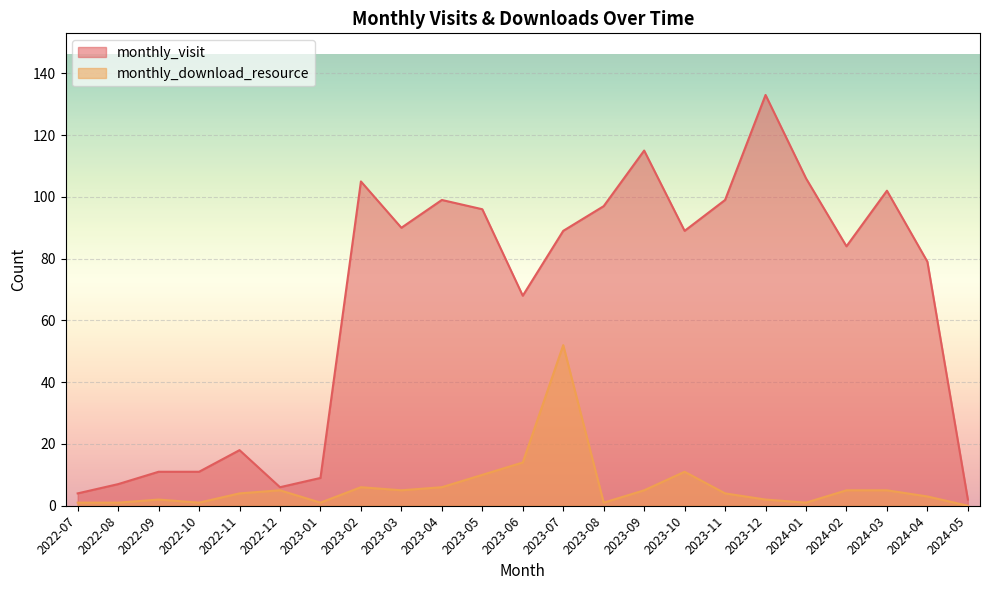

True or false: monthly_download_resource and monthly_visit intersect in this chart.

False